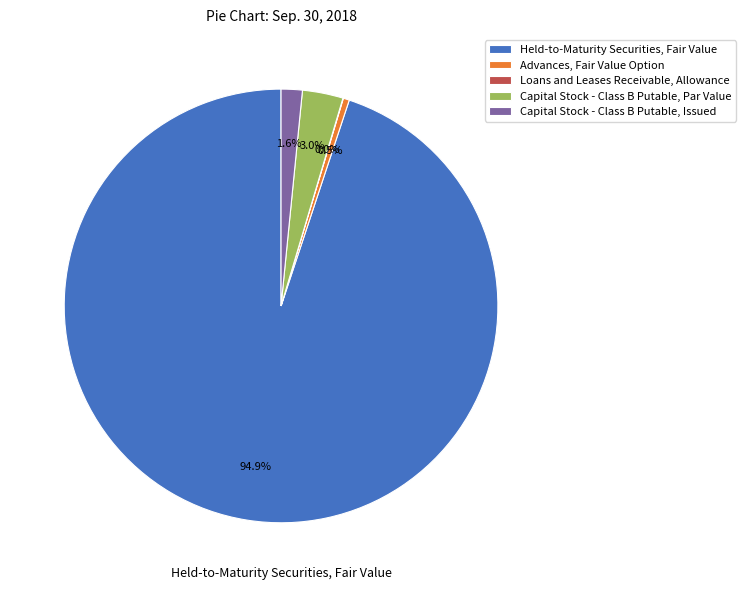

Does any single category account for the majority?

Yes